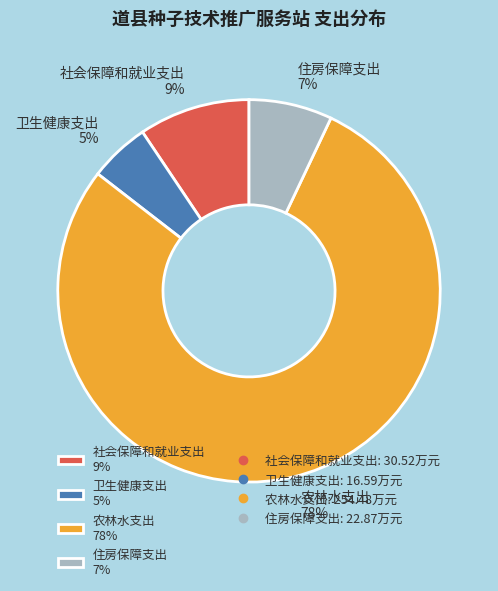

Which category has the smallest portion of the pie?

卫生健康支出